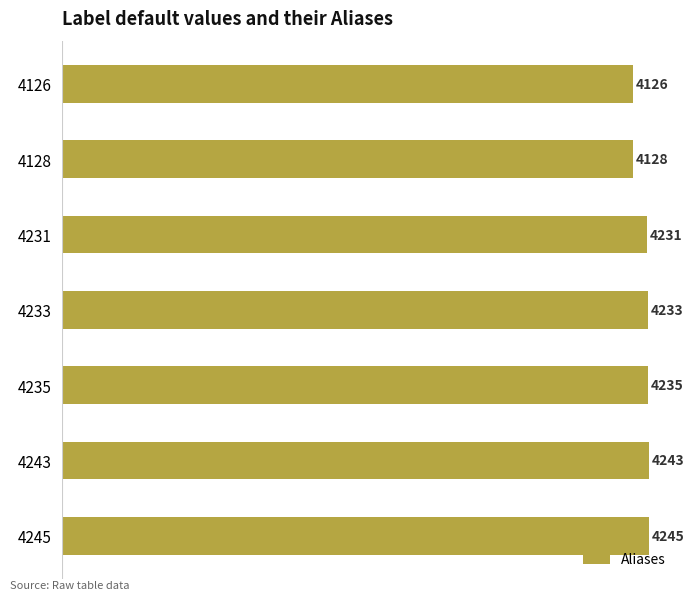

Rank the categories by value from lowest to highest.

4126, 4128, 4231, 4233, 4235, 4243, 4245